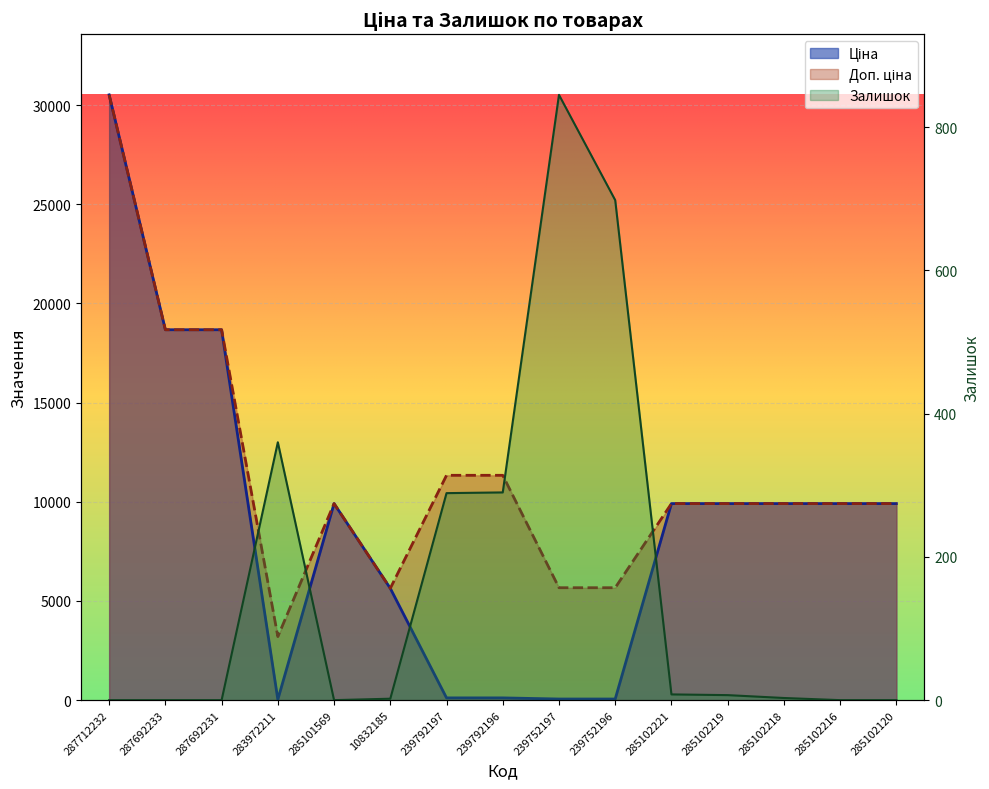

Reading left to right, extract all data points from this chart.

Ціна: 30512.3	18671.5	18671.5	32.0	9908.5	5636.0	113.3	113.3	56.7	56.7	9908.5	9908.5	9908.5	9908.5	9908.5
Доп. ціна: 30512.3	18671.5	18671.5	3205.0	9908.5	5636.0	11334.0	11334.0	5667.0	5667.0	9908.5	9908.5	9908.5	9908.5	9908.5
Залишок: 0.0	0.0	0.0	360.0	0.0	2.0	289.0	290.0	845.0	698.0	8.0	7.0	3.0	0.0	0.0